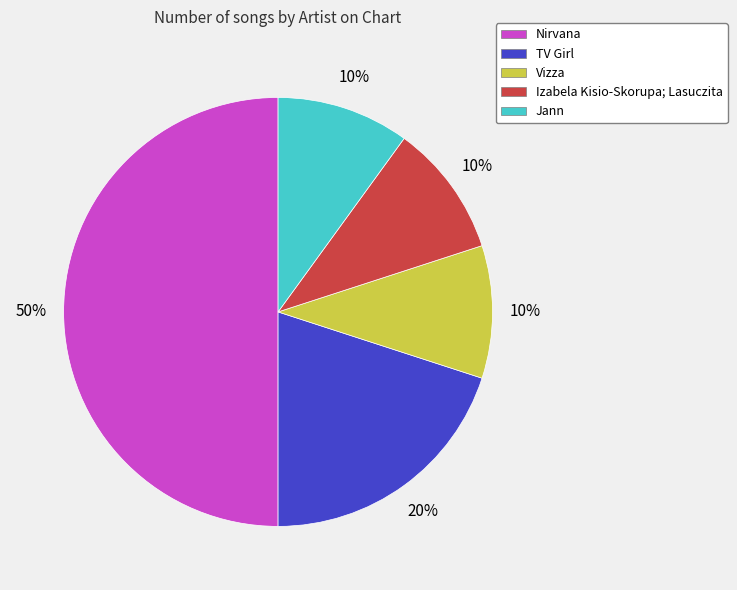

Approximately how many times larger is the value at Vizza compared to Izabela Kisio-Skorupa; Lasuczita?

1.0